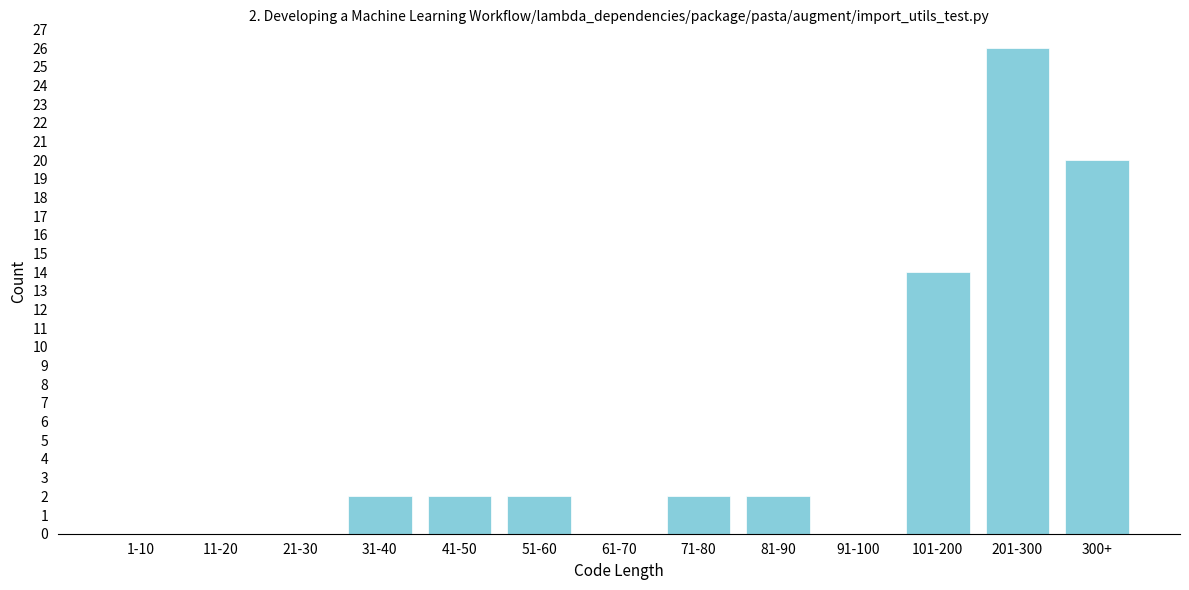

Reading left to right, what are all the values shown in this chart?

1-10=0	11-20=0	21-30=0	31-40=2	41-50=2	51-60=2	61-70=0	71-80=2	81-90=2	91-100=0	101-200=14	201-300=26	300+=20